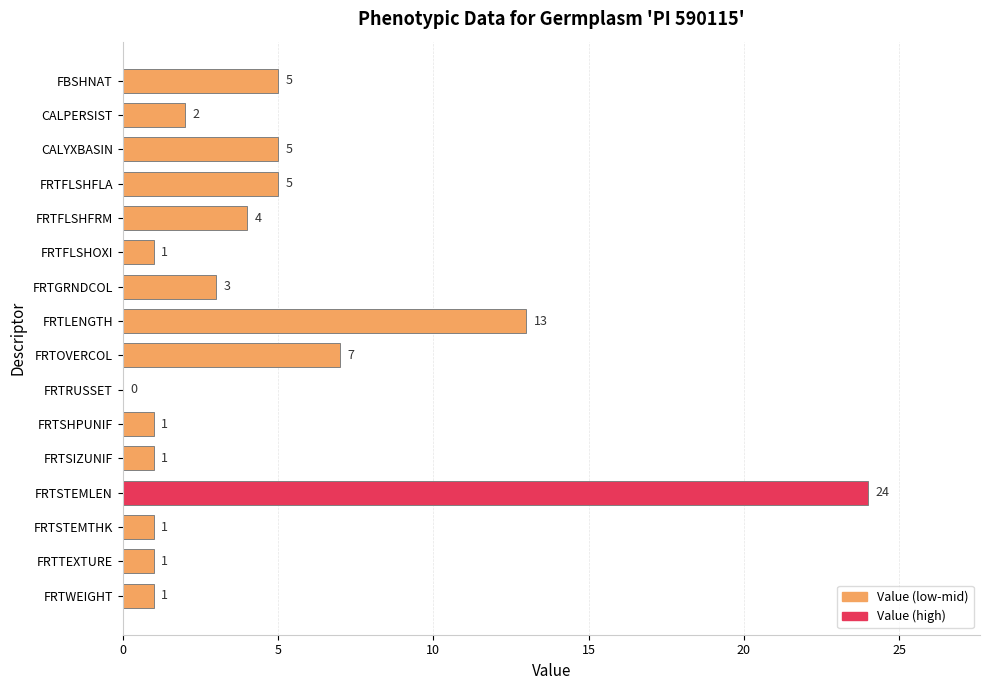

Are the bars grouped side by side (vs. stacked)?

No